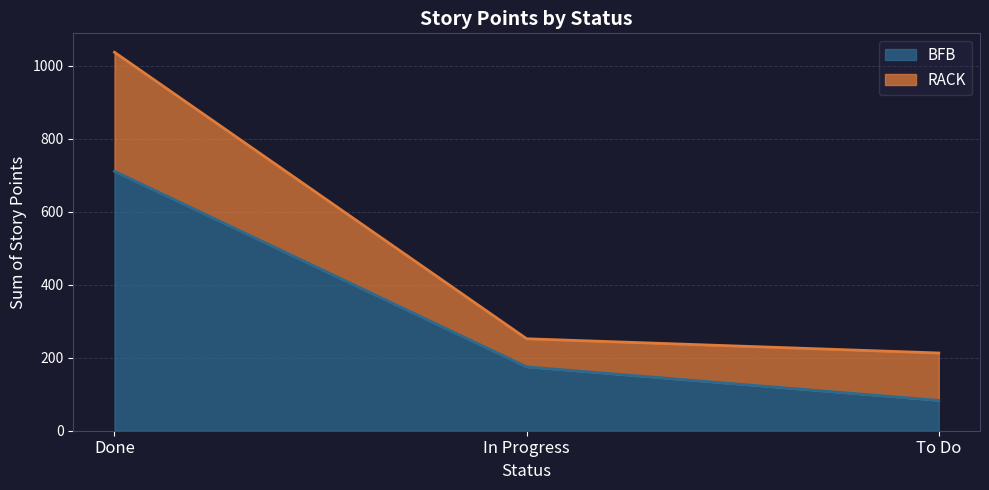

How many lines are shown in the chart?

2